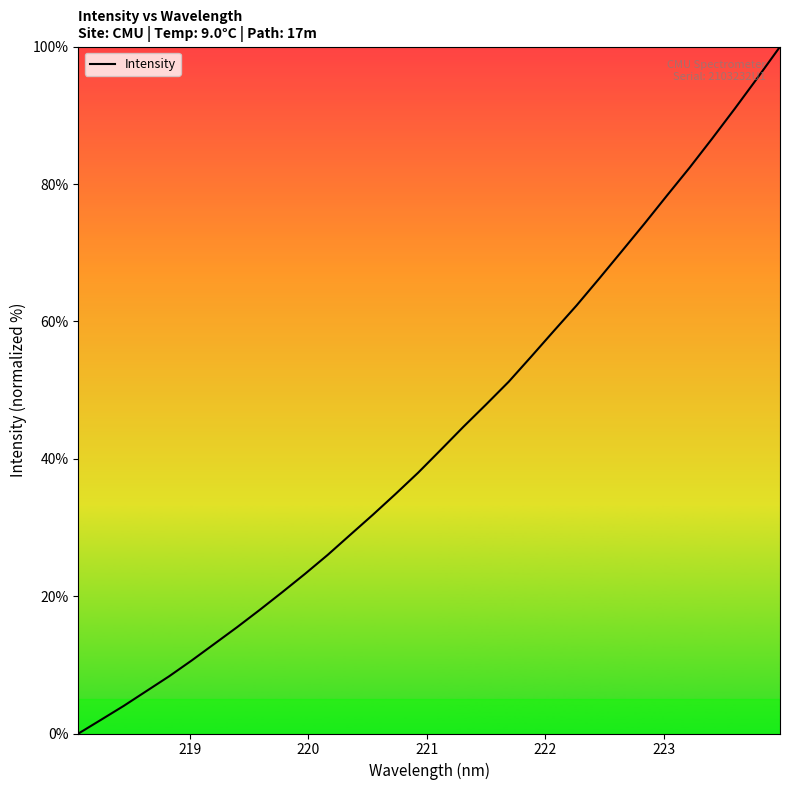

What is the maximum value shown in the chart?

100.0